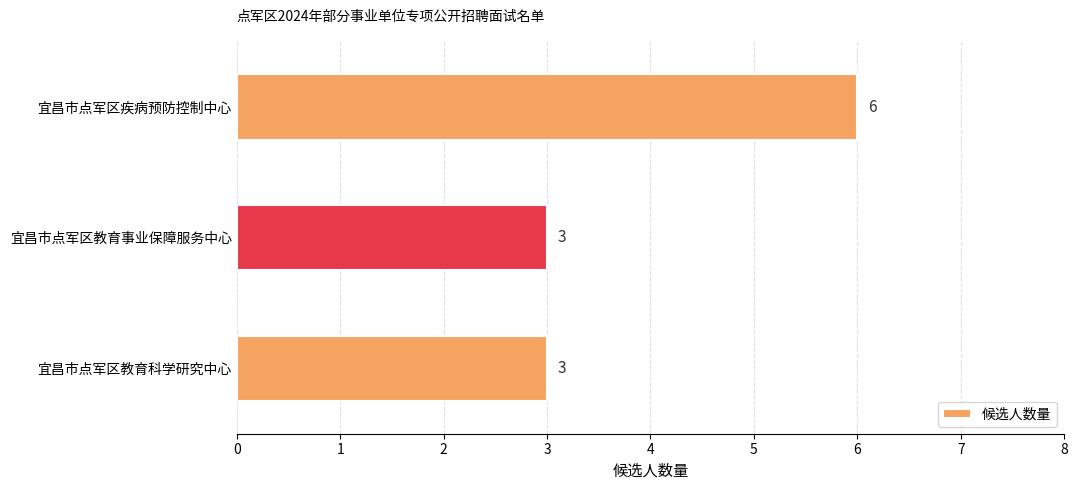

Count the values in the range 3 to 6.

3